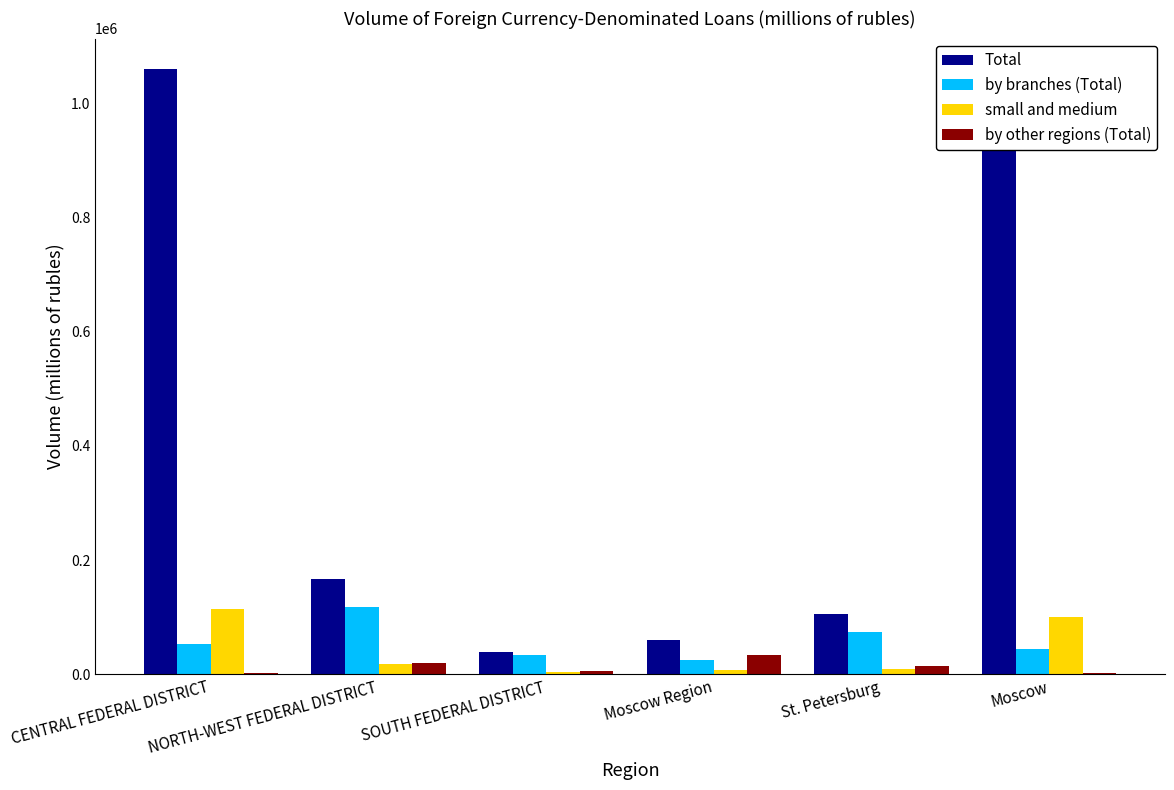

What is the maximum value for small and medium?

113468